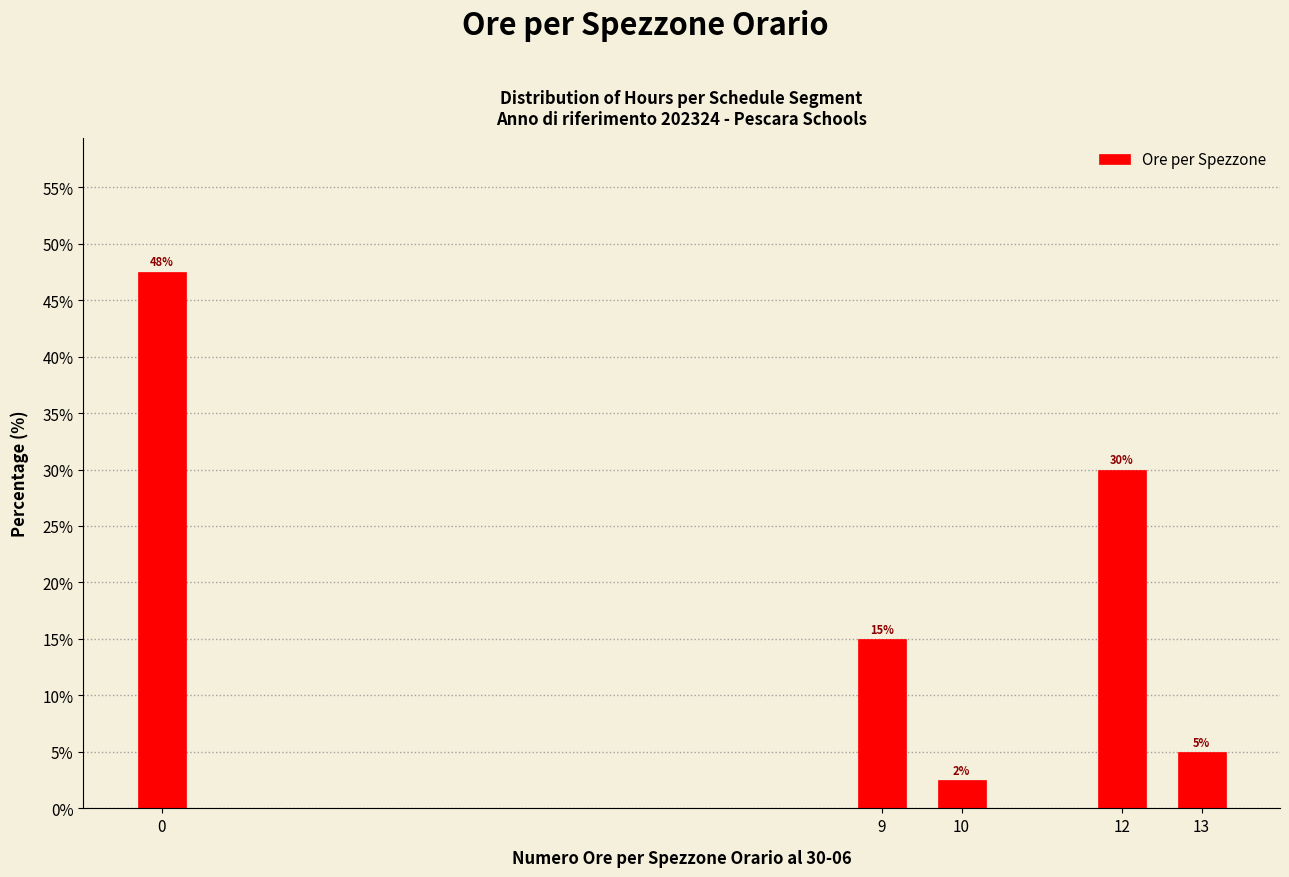

What is the smallest value displayed?

2.5